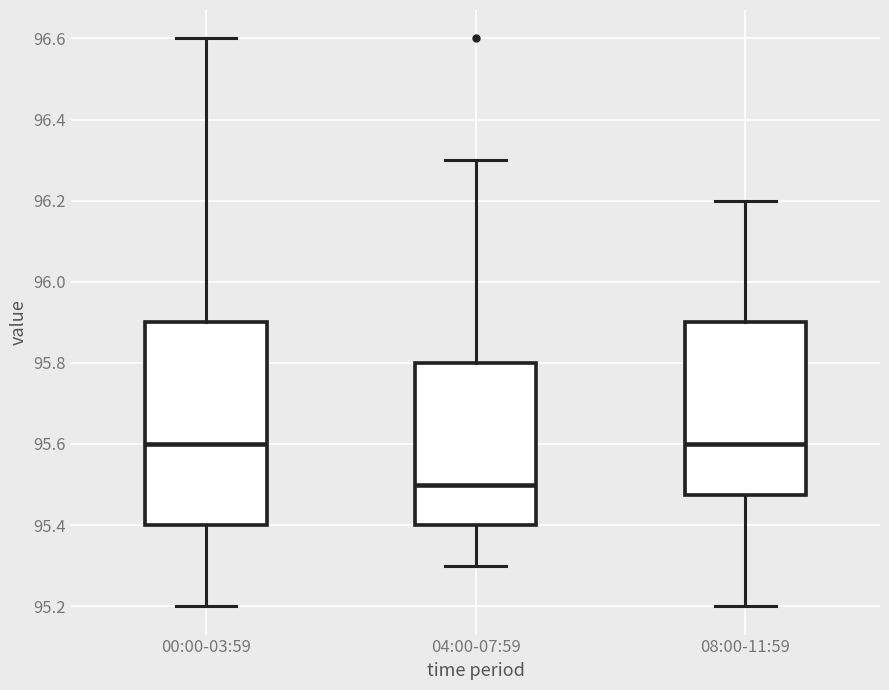

Which box has the lowest median line?

04:00-07:59